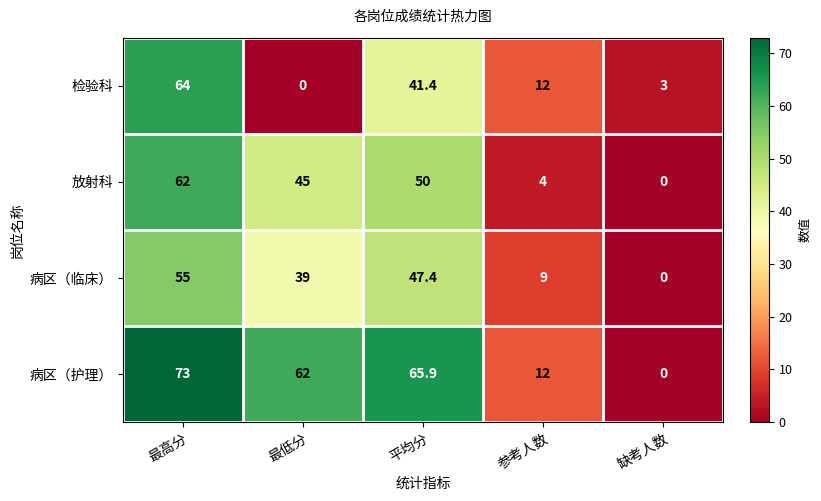

Reading left to right, transcribe all the data shown in this chart.

检验科: 最高分=64.0	最低分=0.0	平均分=41.4	参考人数=12.0	缺考人数=3.0
放射科: 最高分=62.0	最低分=45.0	平均分=50.0	参考人数=4.0	缺考人数=0.0
病区（临床）: 最高分=55.0	最低分=39.0	平均分=47.4	参考人数=9.0	缺考人数=0.0
病区（护理）: 最高分=73.0	最低分=62.0	平均分=65.9	参考人数=12.0	缺考人数=0.0